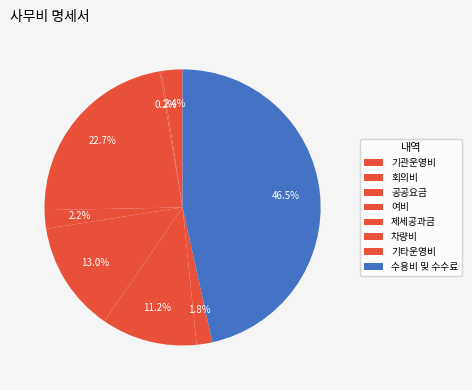

What is the change in value from 기관운영비 to 회의비?

-4999000